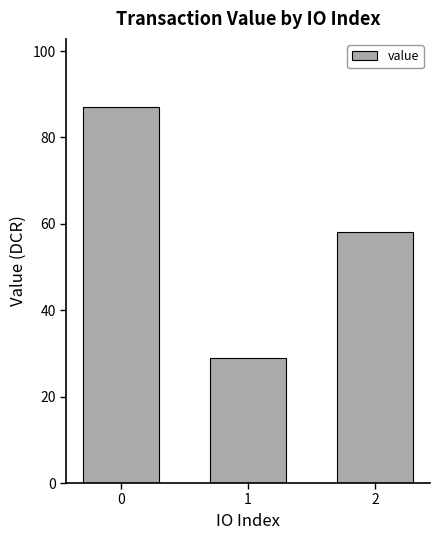

What is the maximum value shown in the chart?

87.1